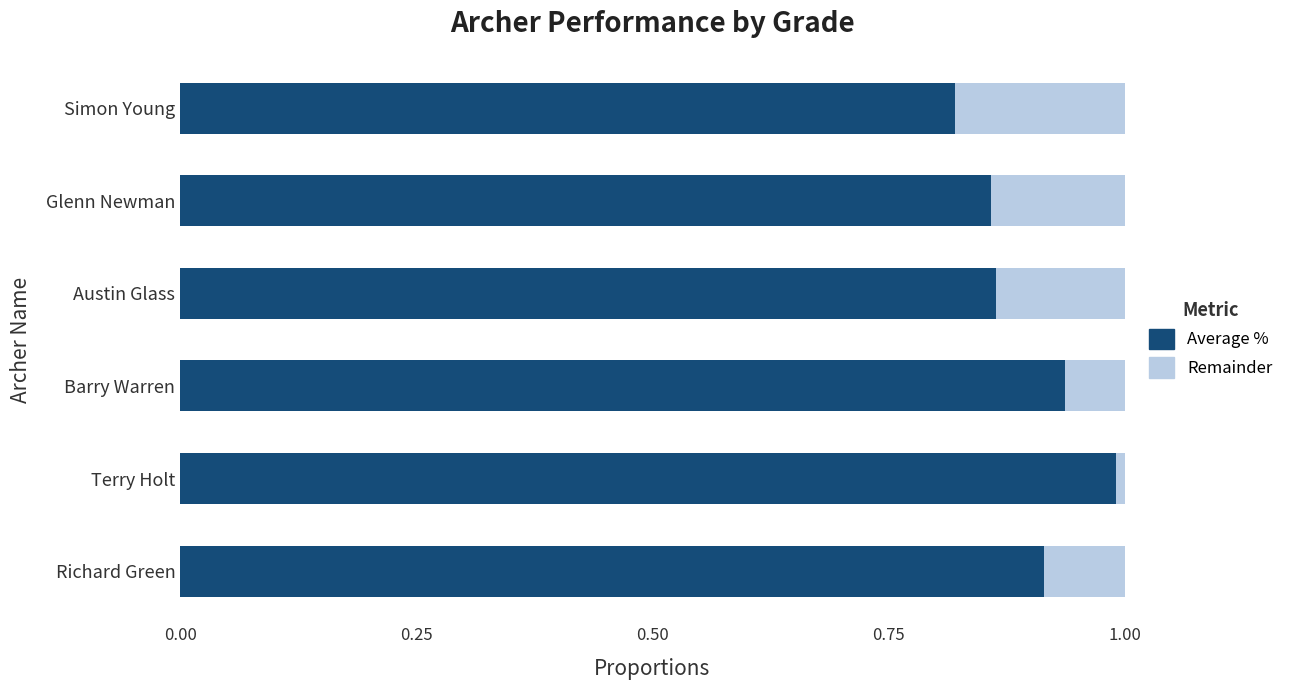

Which series has the largest total across all categories?

Average %